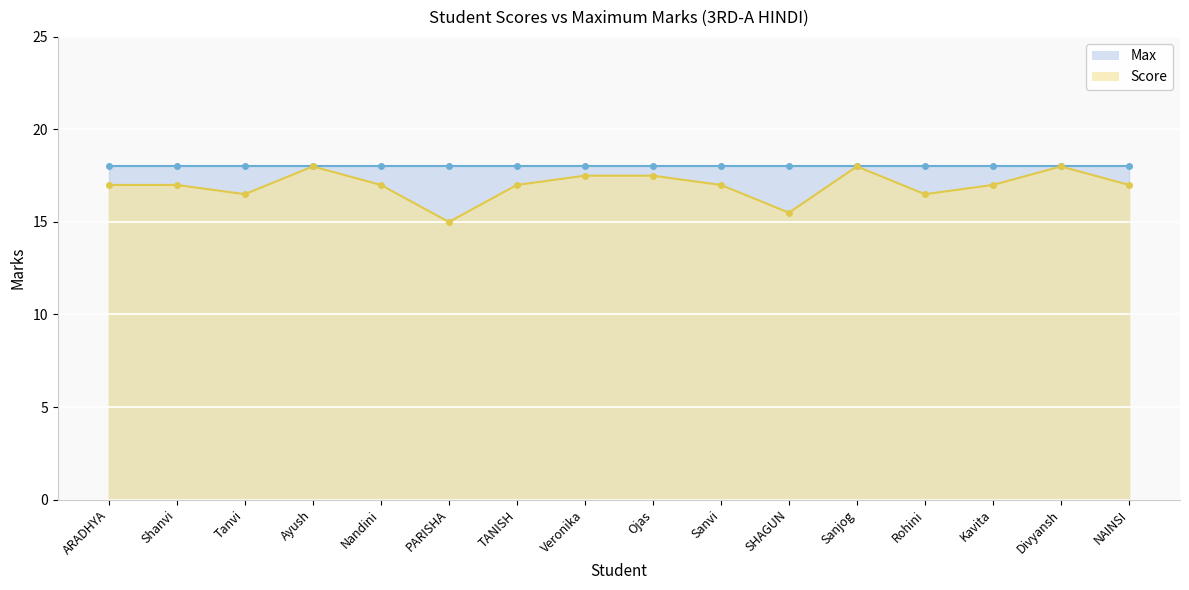

Reading left to right, extract all data points from this chart.

ARADHYA=17.0	Shanvi=17.0	Tanvi=16.5	Ayush=18.0	Nandini=17.0	PARISHA=15.0	TANISH=17.0	Veronika=17.5	Ojas=17.5	Sanvi=17.0	SHAGUN=15.5	Sanjog=18.0	Rohini=16.5	Kavita=17.0	Divyansh=18.0	NAINSI=17.0